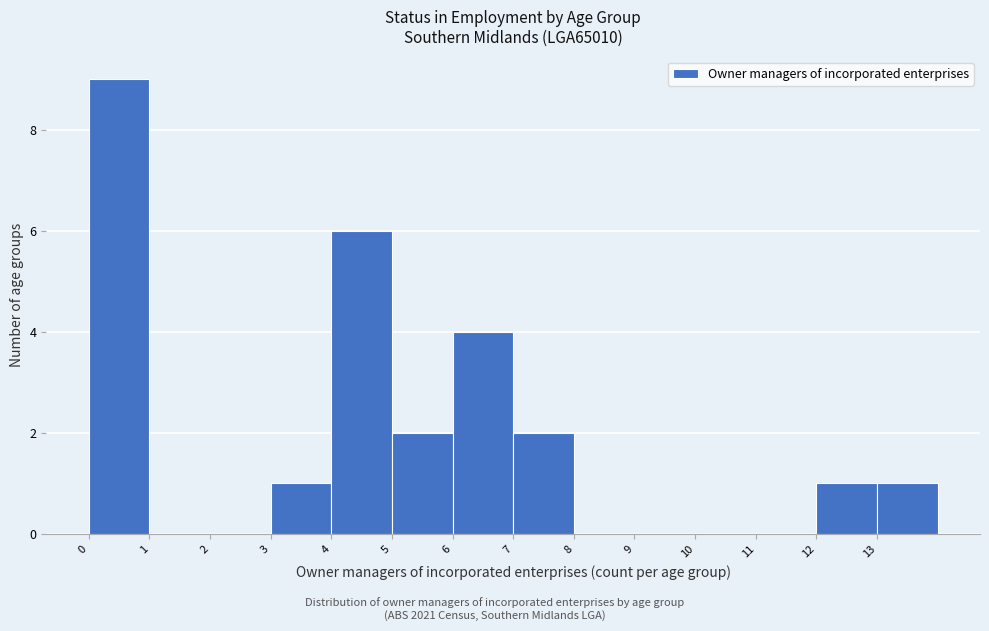

Reading left to right, list every bar in this chart as the range it spans on the x-axis followed by its height. The values are not printed on the chart, so give them approximately, as read against the axis.

0 to 1: 9
1 to 2: 0
2 to 3: 0
3 to 4: 1
4 to 5: 6
5 to 6: 2
6 to 7: 4
7 to 8: 2
8 to 9: 0
9 to 10: 0
10 to 11: 0
11 to 12: 0
12 to 13: 1
13 to 14: 1